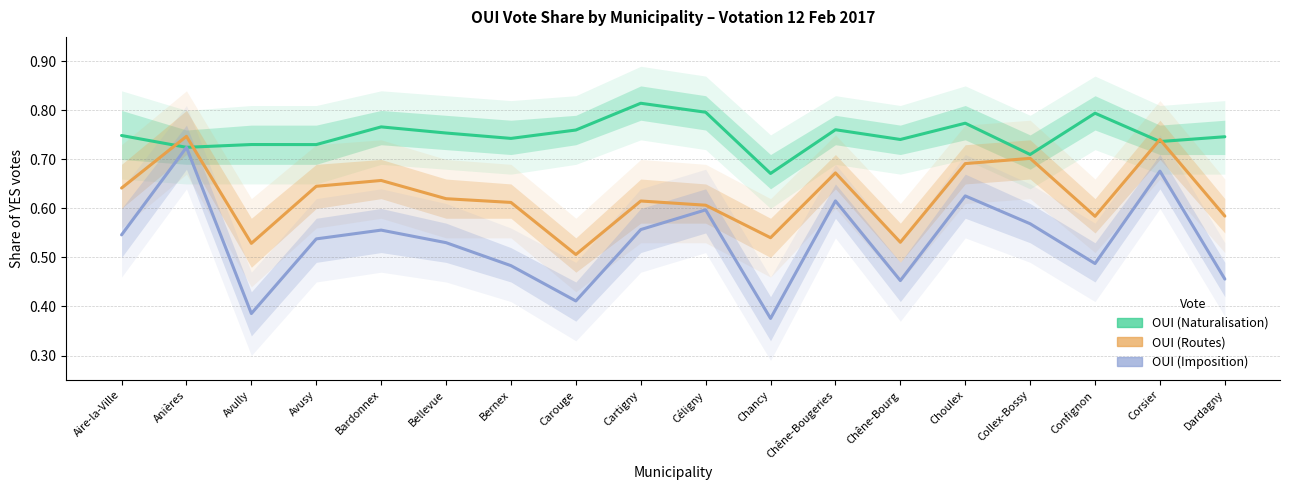

Rank the series at Collex-Bossy from lowest to highest value.

OUI (Imposition), OUI (Routes), OUI (Naturalisation)